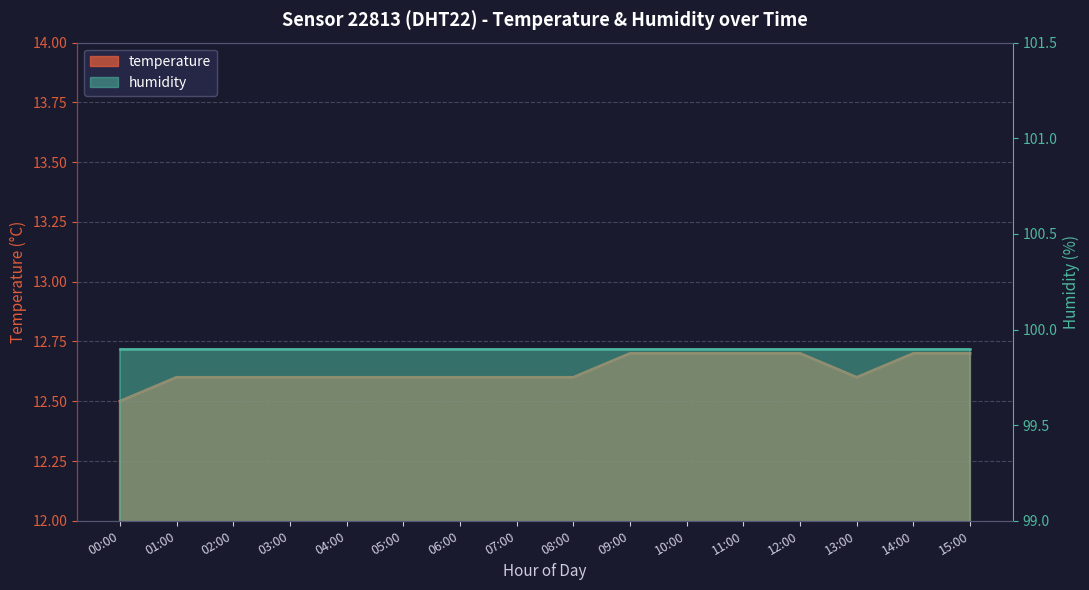

List the labels in order of value, smallest first.

00:00, 01:00, 02:00, 03:00, 04:00, 05:00, 06:00, 07:00, 08:00, 13:00, 09:00, 10:00, 11:00, 12:00, 14:00, 15:00